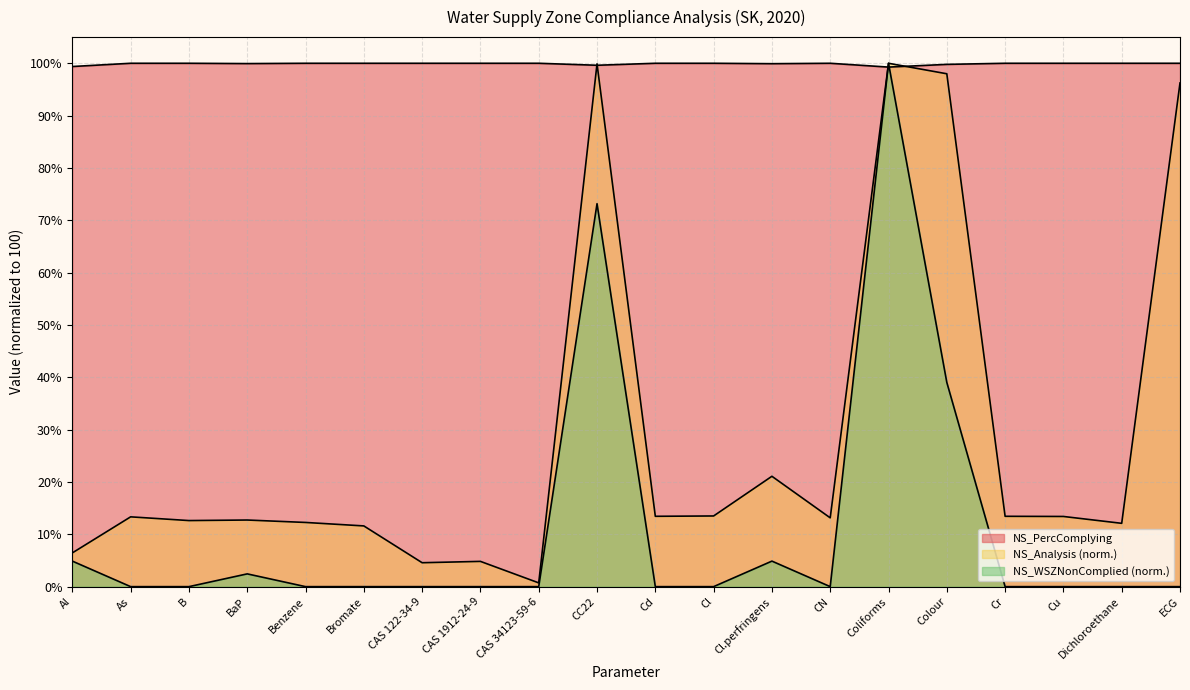

Read the NS_PercComplying value at Coliforms.

99.3